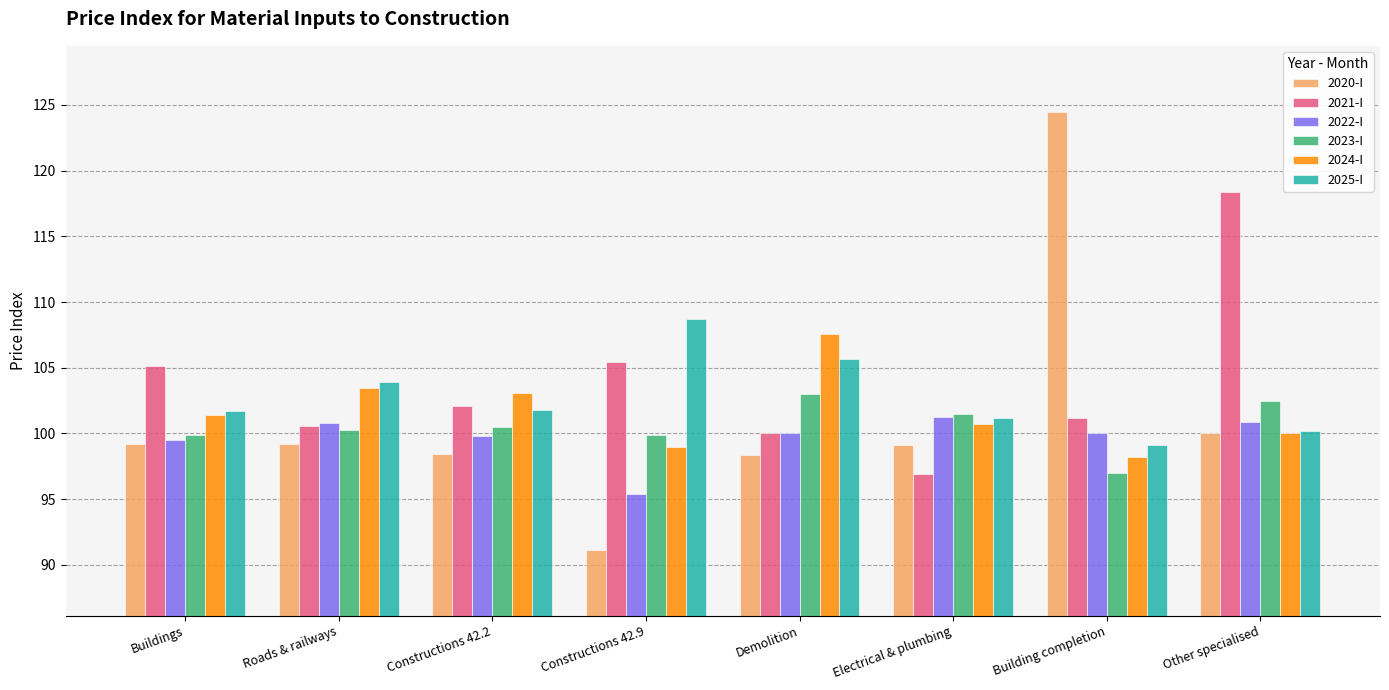

Are the bars grouped side by side (vs. stacked)?

Yes